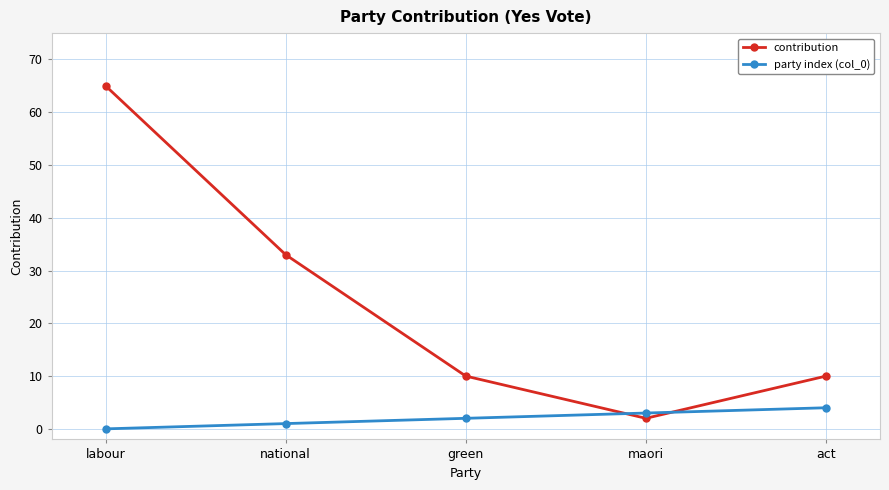

At which label does party index (col_0) reach its minimum?

labour